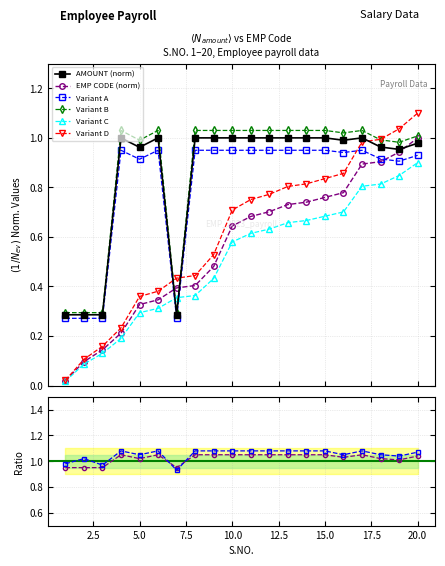

What is the difference between the maximum and minimum values in the EMP CODE series?

1.0